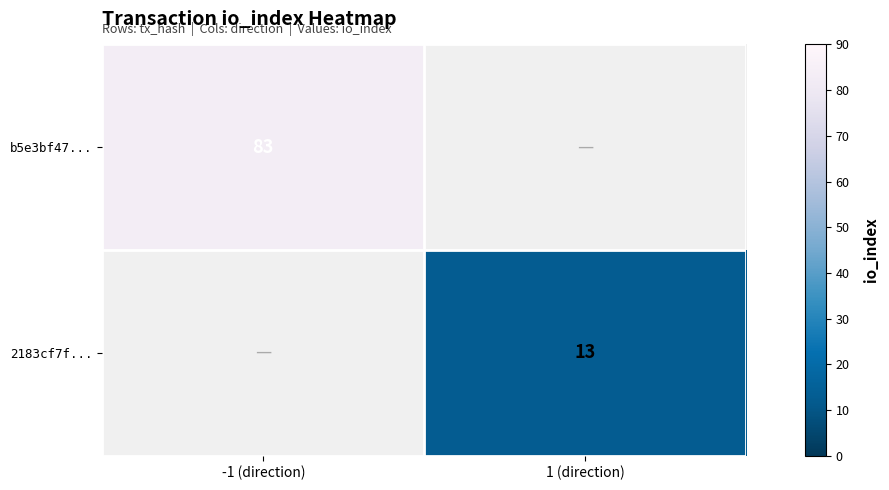

Is the value of 2183cf7f... at 1 (direction) greater than the value of b5e3bf47... at -1 (direction)?

No